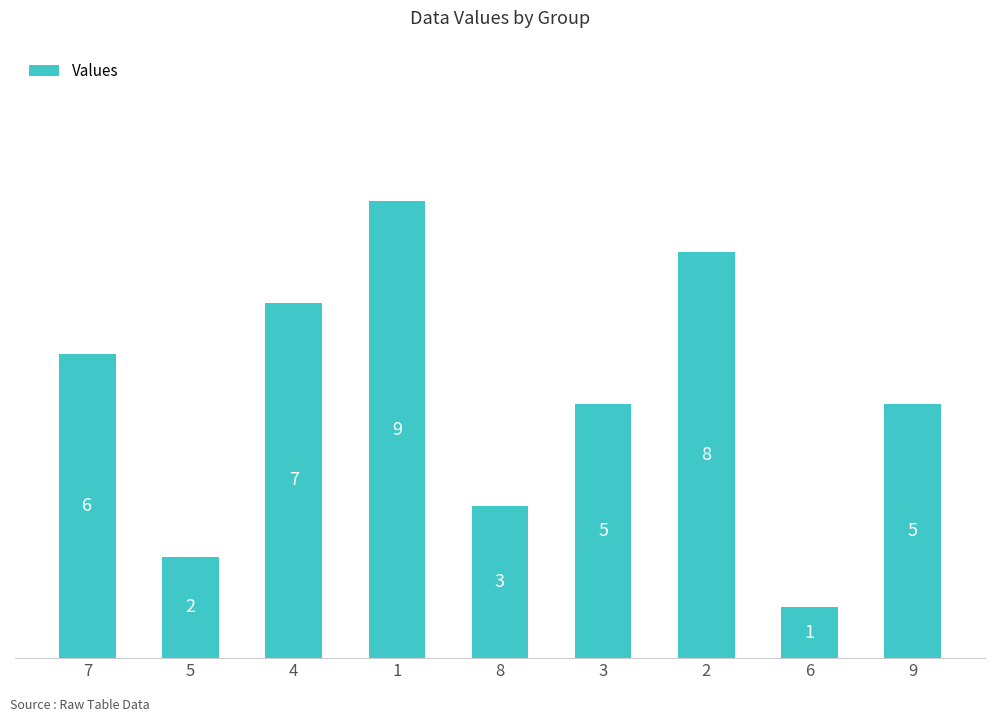

What is the maximum value shown in the chart?

9